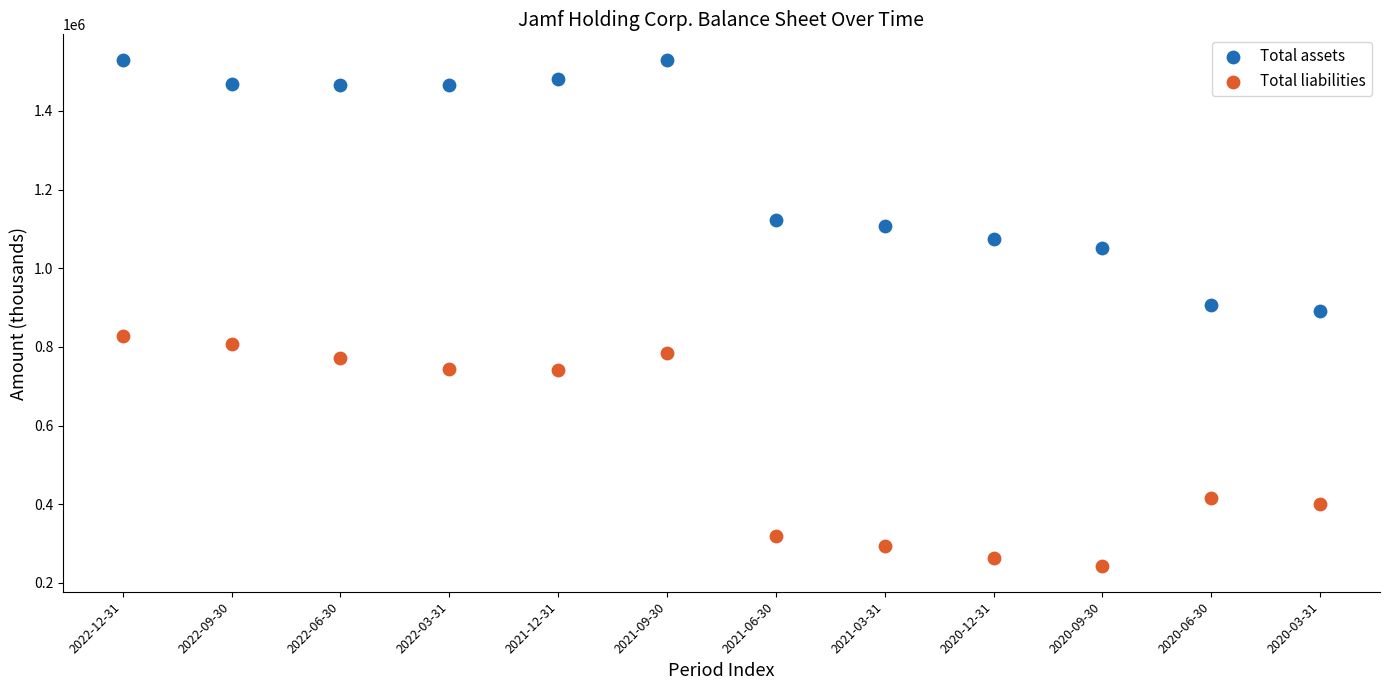

In the Total assets series, what Y value is closest to 1211102?

1123515